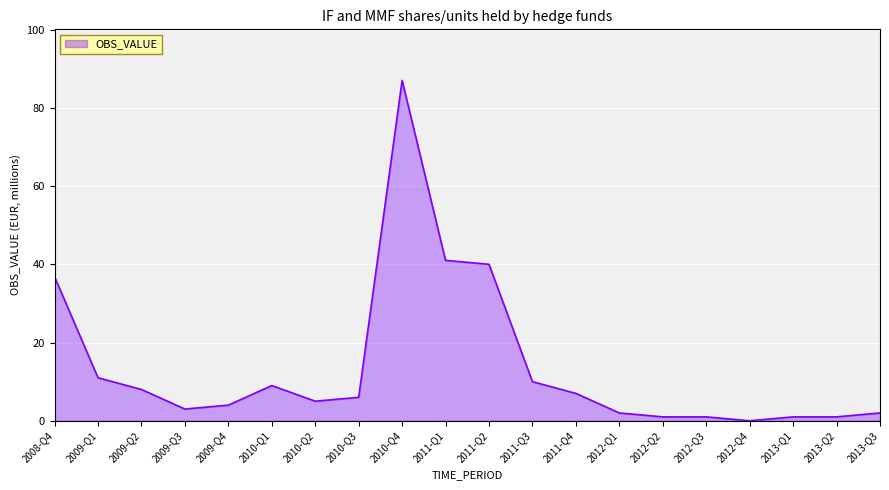

Read the value at 2011-Q4.

7.0